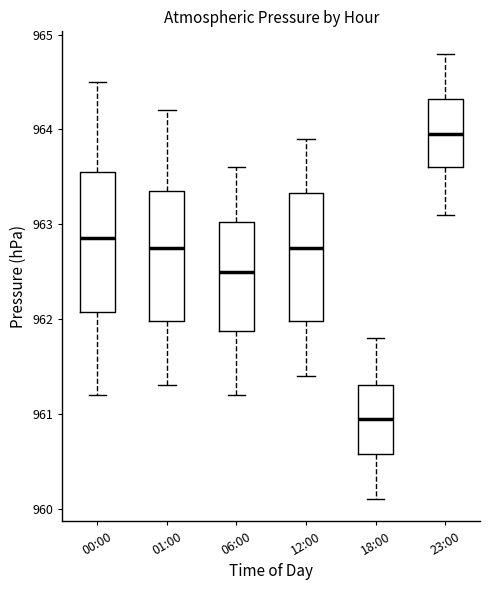

Which box is the tallest, from its lower edge to its upper edge?

00:00